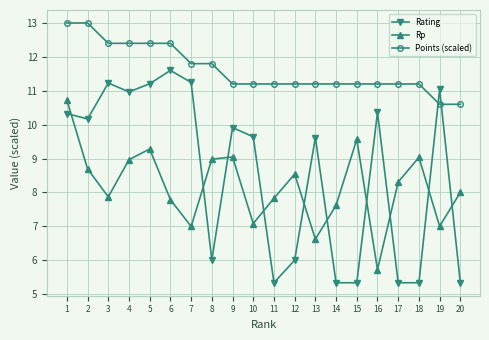

What is the difference between the second highest and second lowest values in the Rp series?

2.9